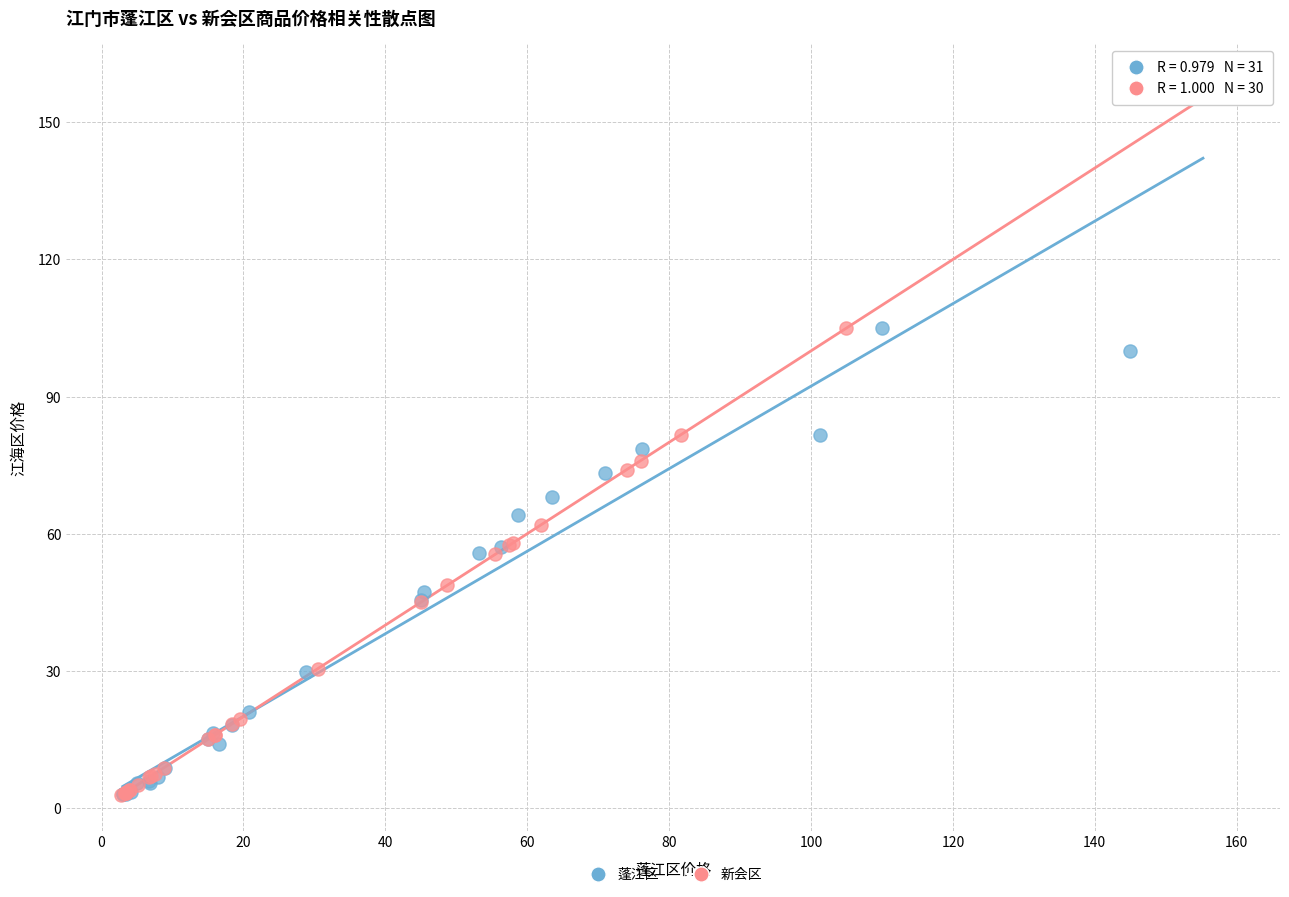

What are all the series names shown in the legend?

蓬江区, 新会区